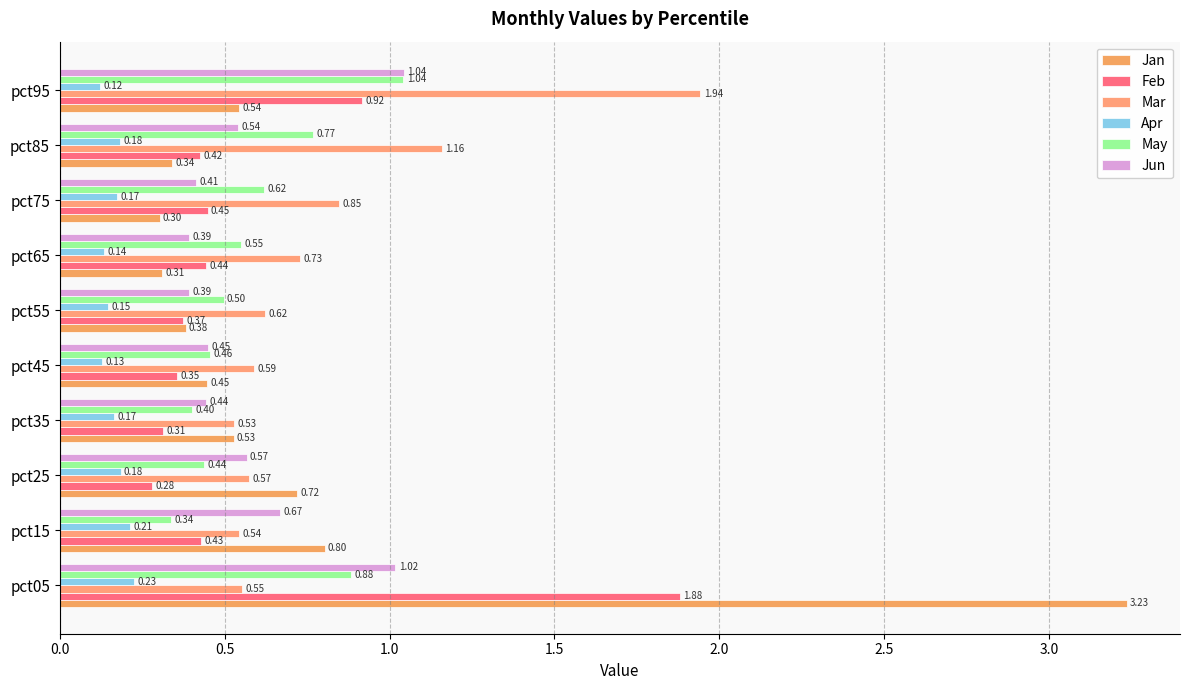

How many series are shown in this chart?

6